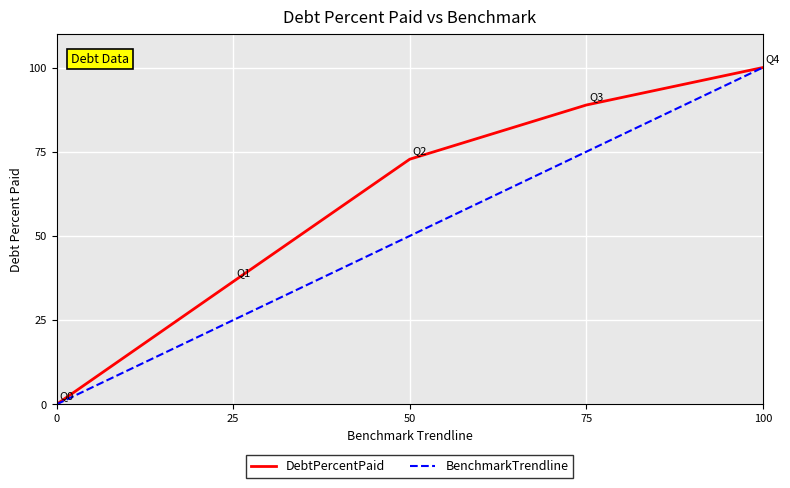

How many values in DebtPercentPaid are above zero?

4